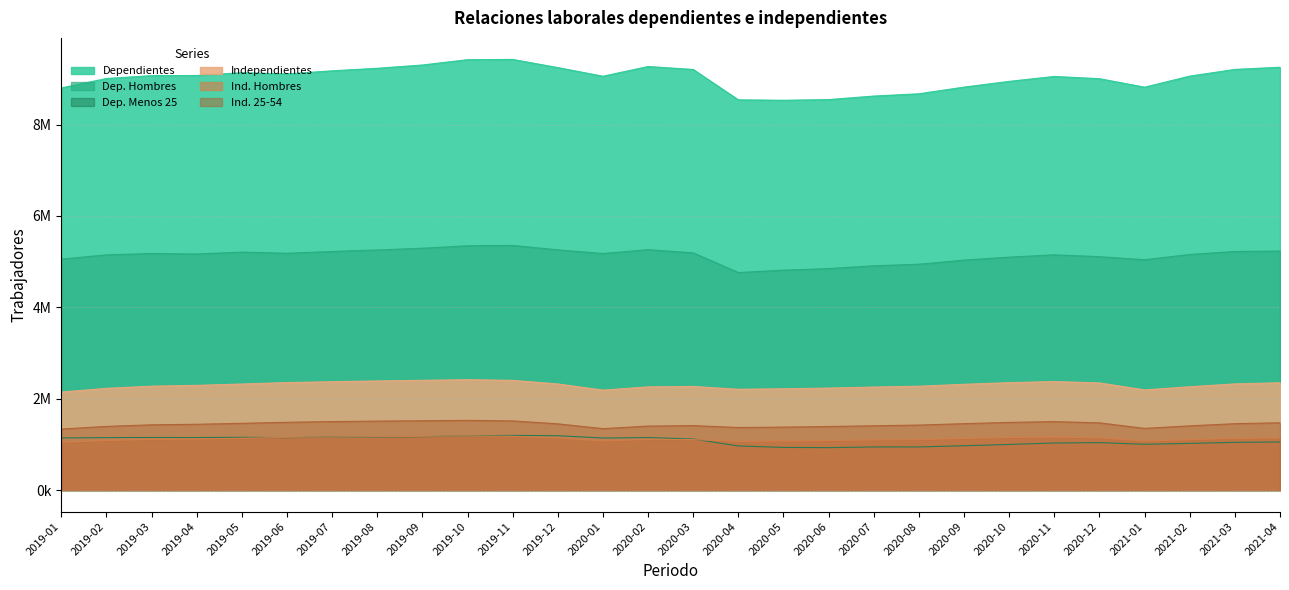

The Dep. Menos 25 series shows 1528450 at 2020-06. True or false?

False